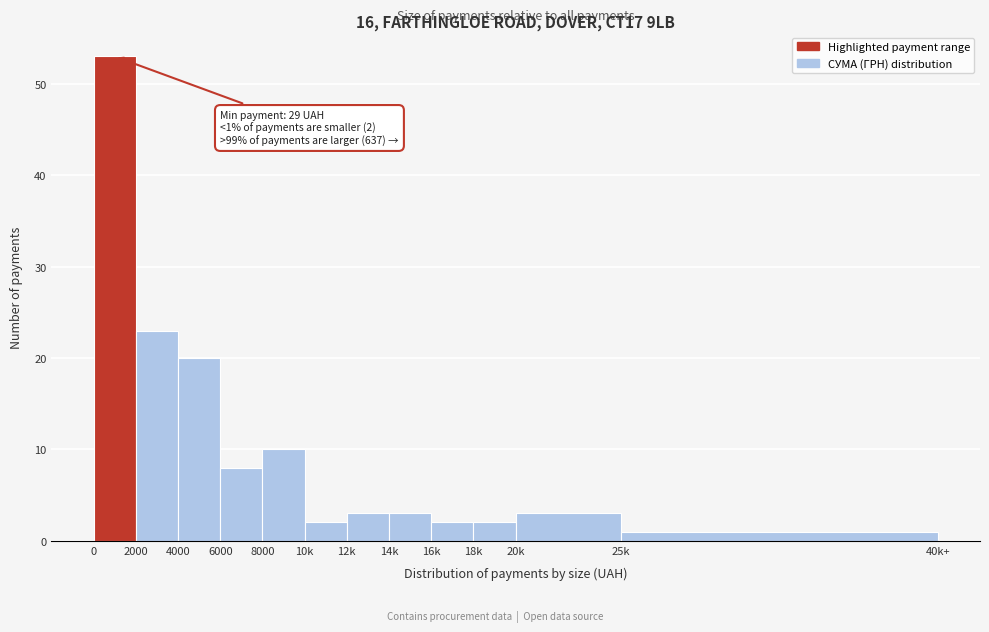

Reading left to right, extract all data points from this chart.

53	23	20	8	10	2	3	3	2	2	3	1